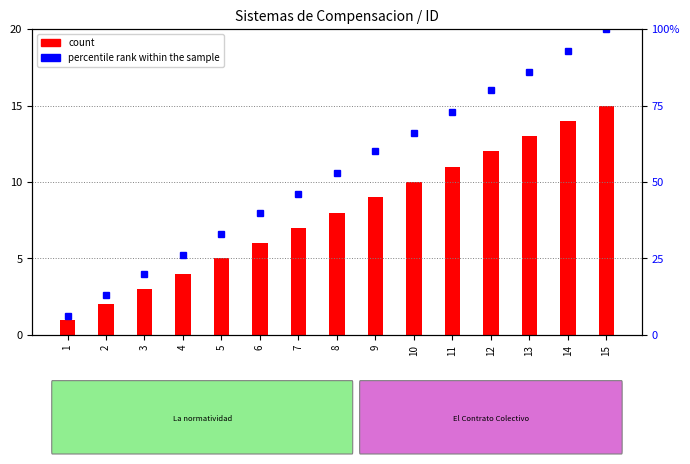

Is it true that percentile rank within the sample equals 86 at 13?

True